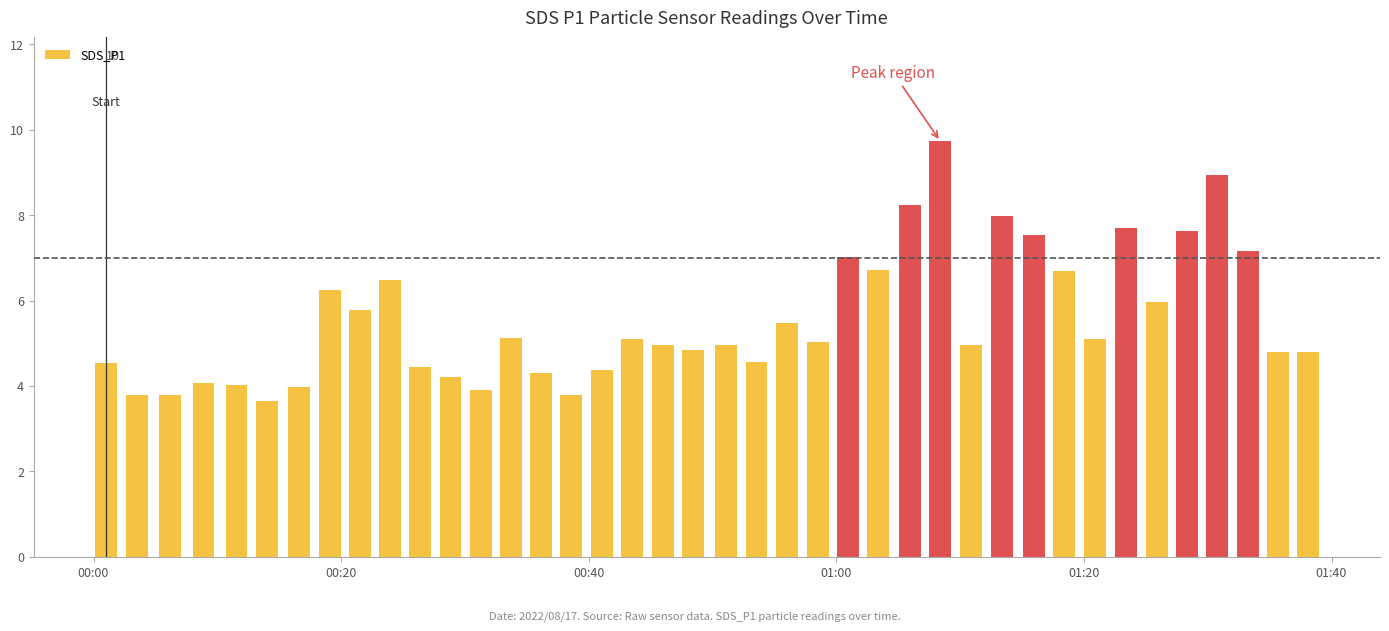

What is the average value?

5.6